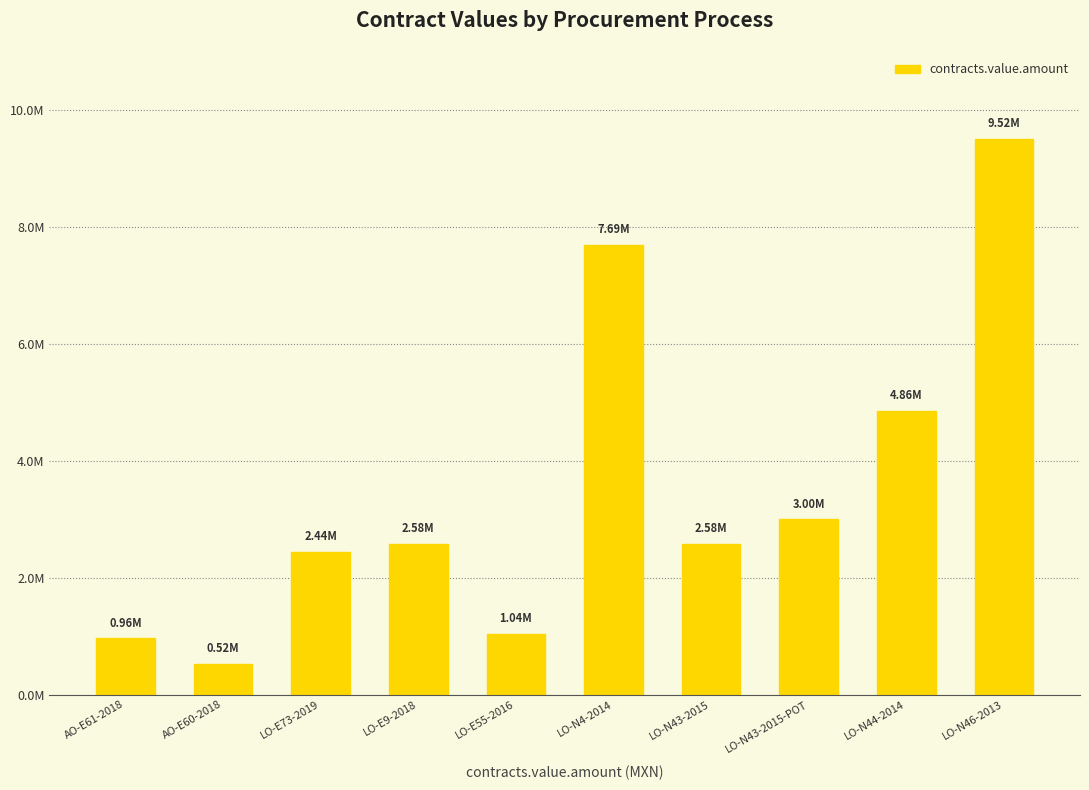

What is the minimum value shown in the chart?

522692.9